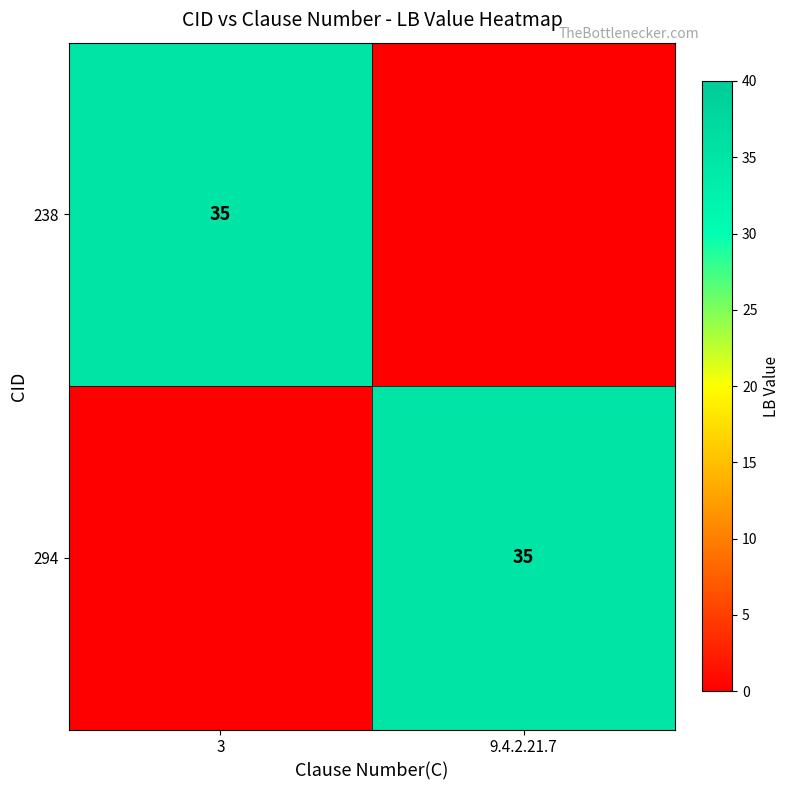

The value of 294 at 9.4.2.21.7 is 51. True or false?

False